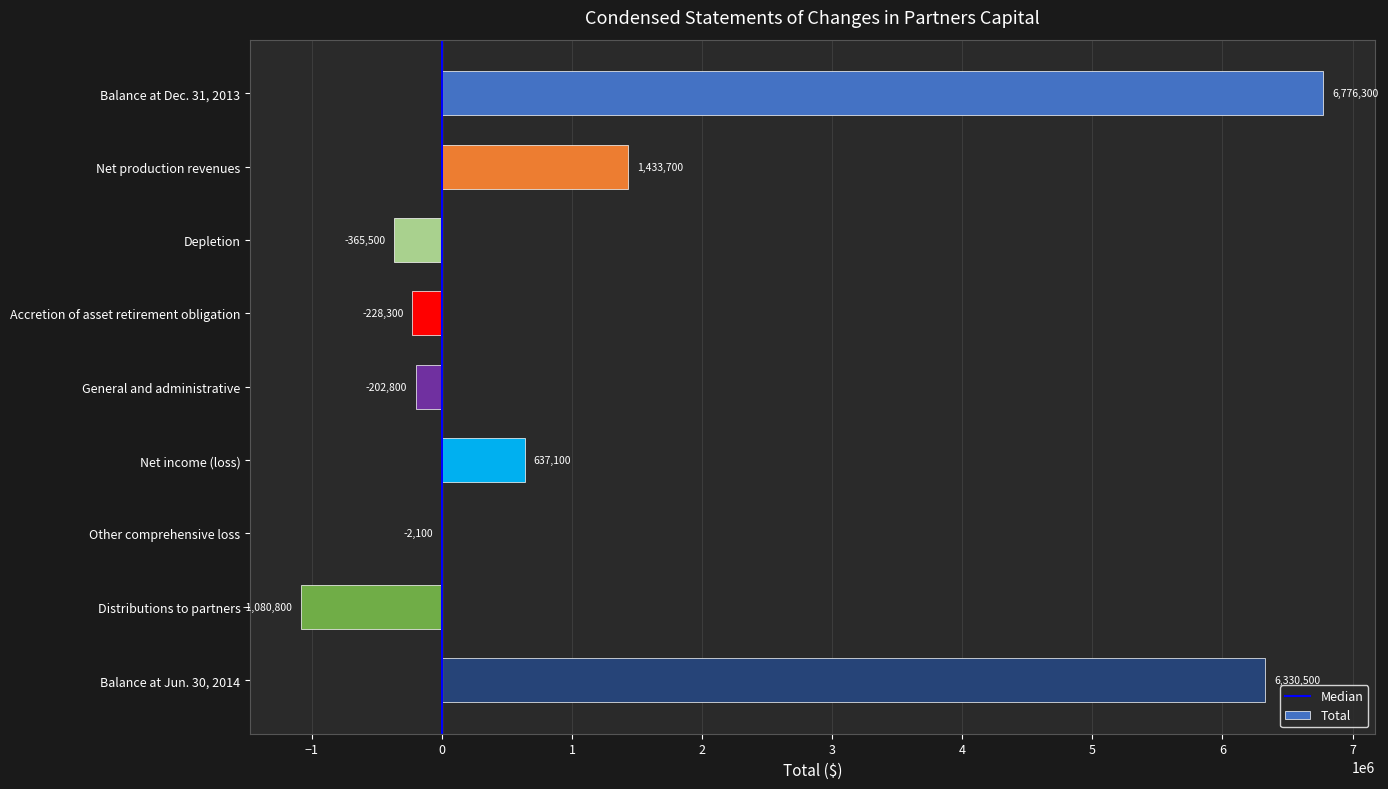

At which category does the chart reach its peak across all series?

Balance at Dec. 31, 2013